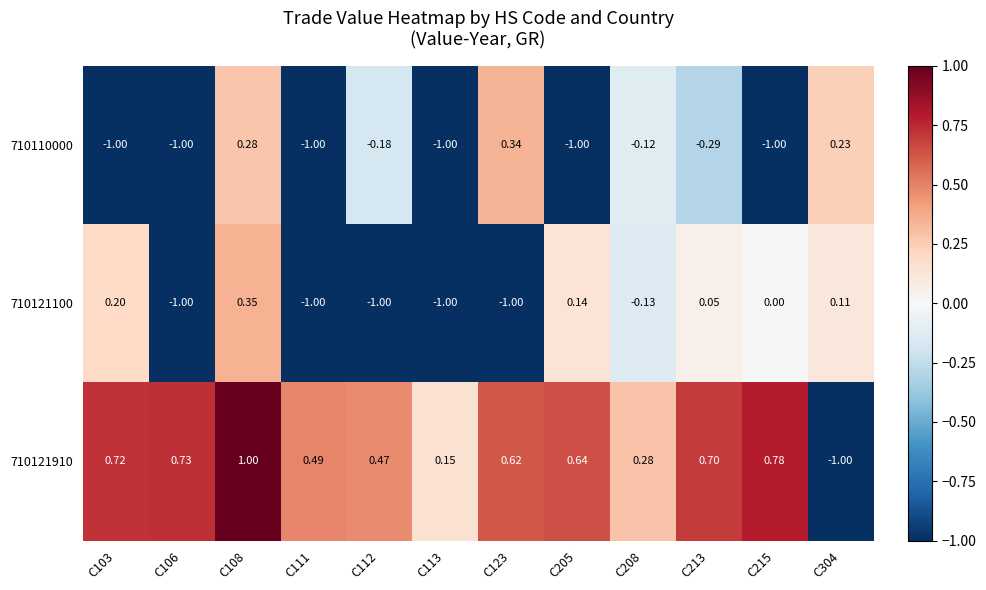

Is the value of 710121100 at C304 greater than the value of 710110000 at C113?

Yes